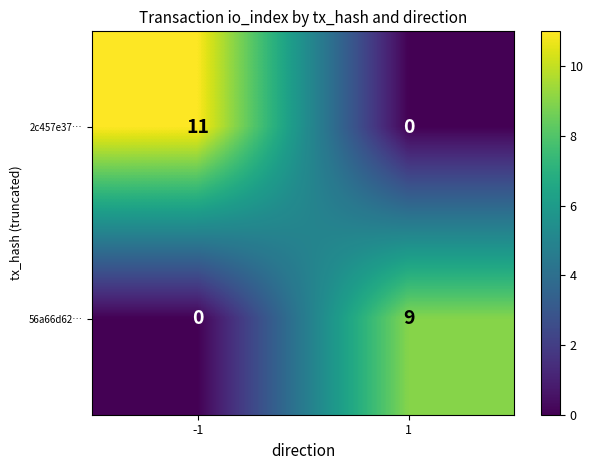

Rank the series by their average value, from highest to lowest.

2c457e37…, 56a66d62…